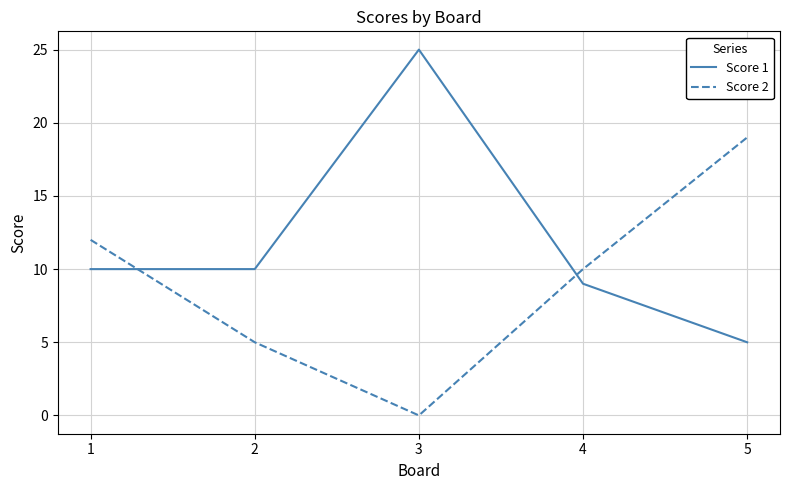

How many intersections are there between Score 2 and Score 1?

2